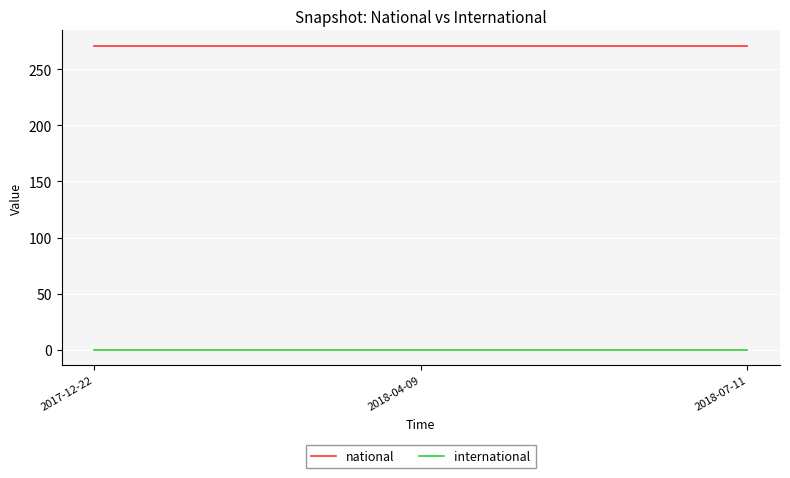

Reading left to right, transcribe all the data shown in this chart.

national: 271	271	271
international: 0	0	0